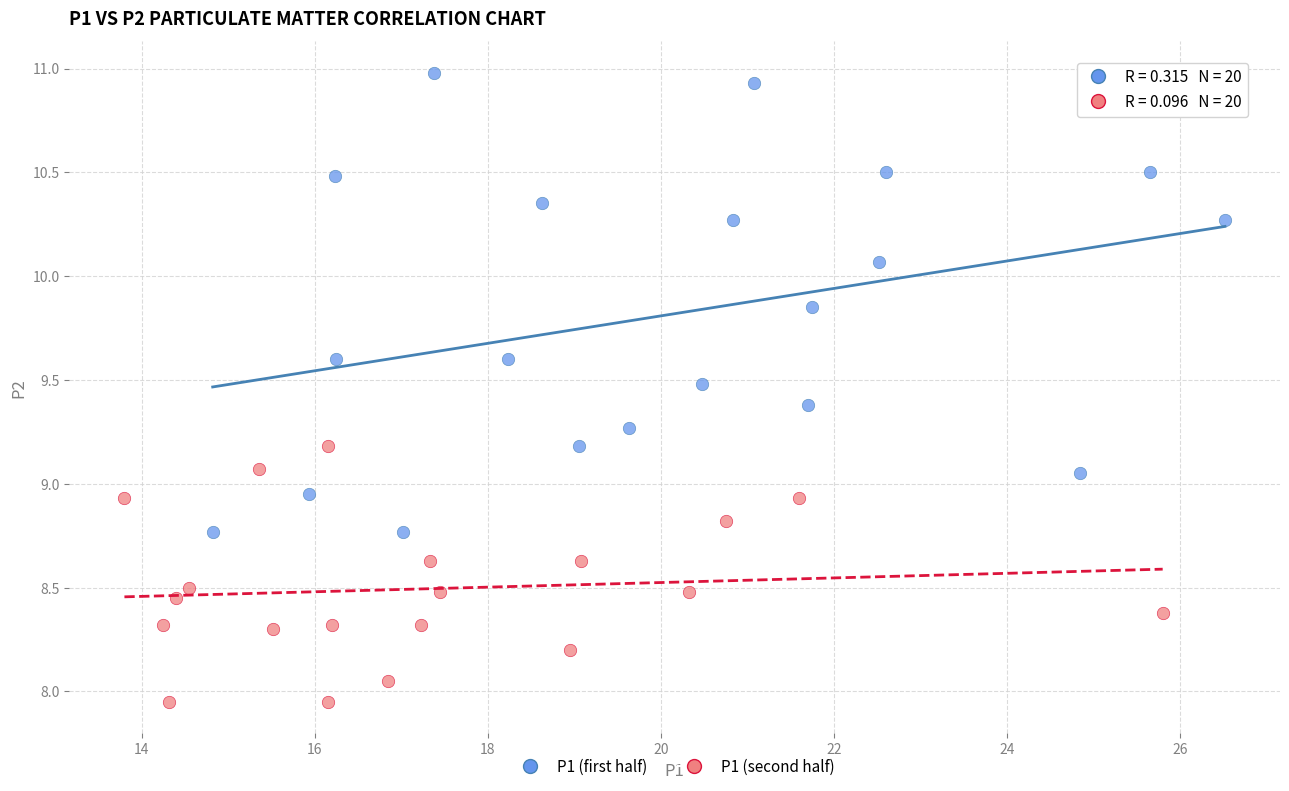

What are all the series names shown in the legend?

P1 (first half), P1 (second half)